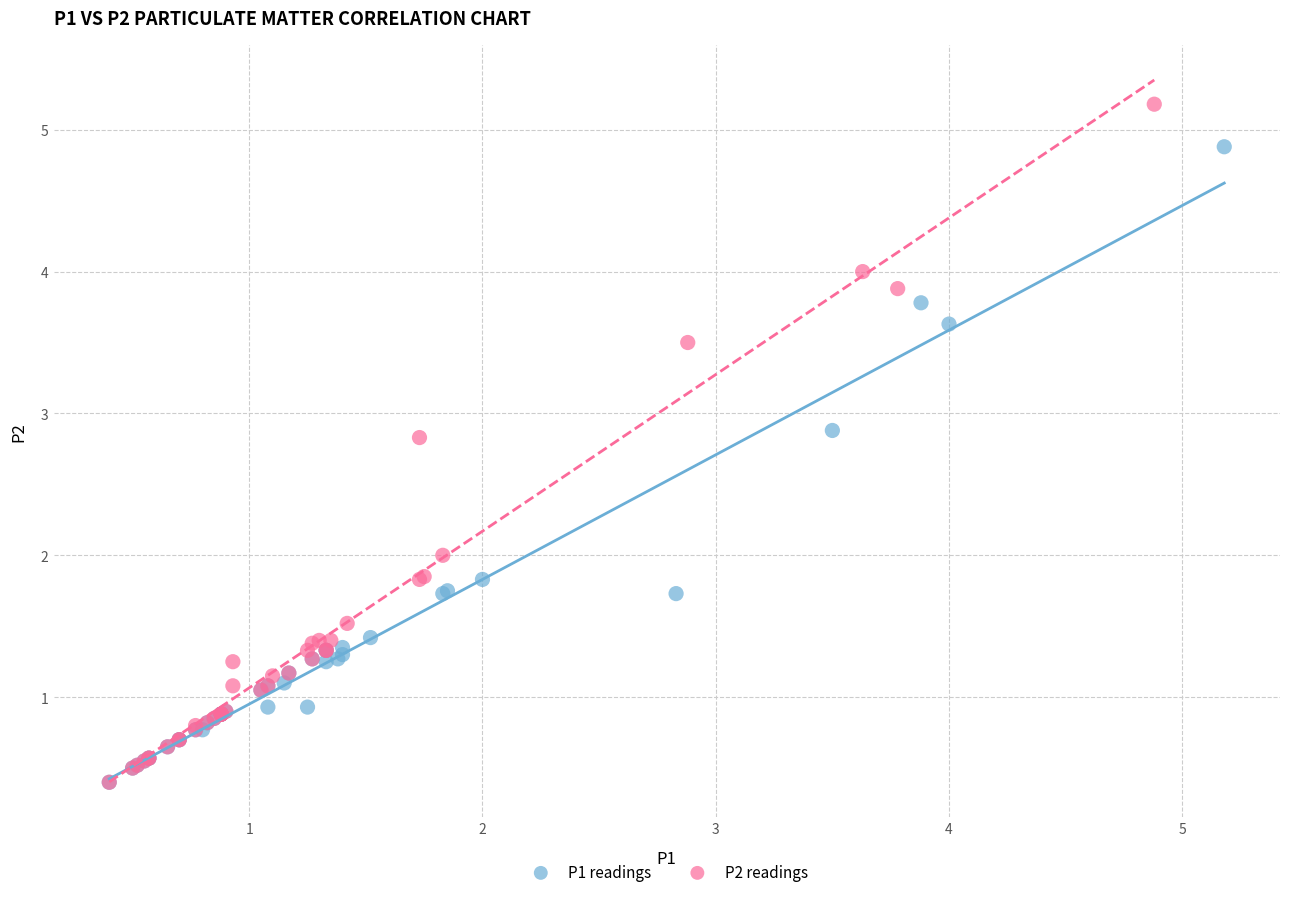

Which series has the largest Y range (max minus min)?

P2 readings